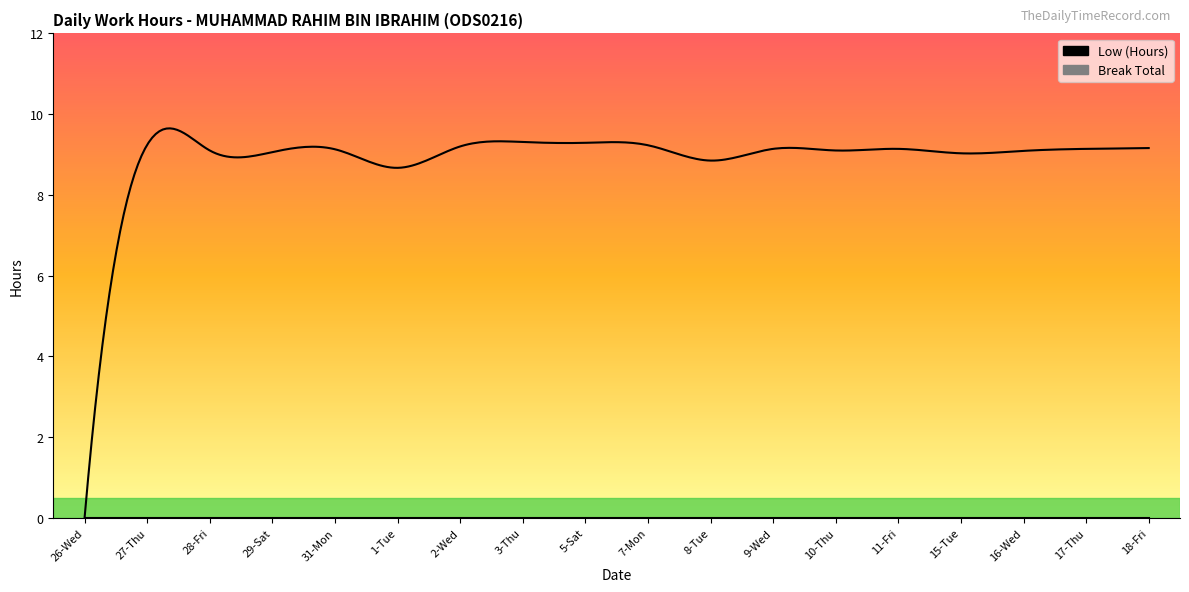

The Low (Hours) series shows 9.2 at 2-Wed. True or false?

True